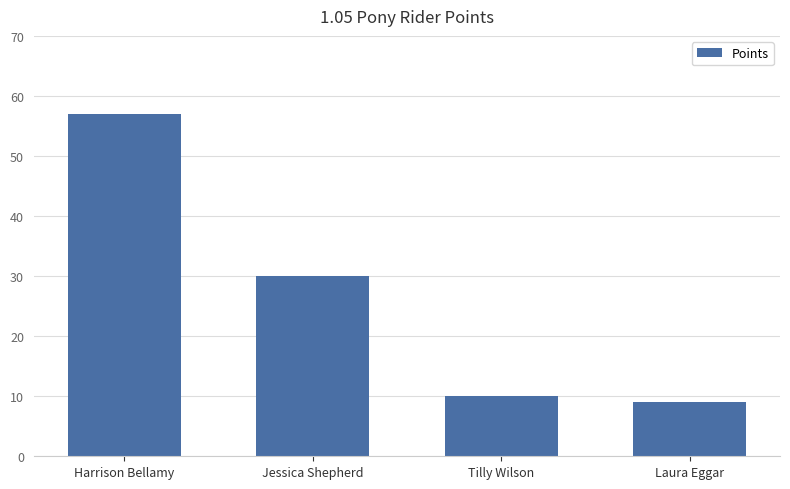

What is the difference between the values at Jessica Shepherd and Harrison Bellamy?

27